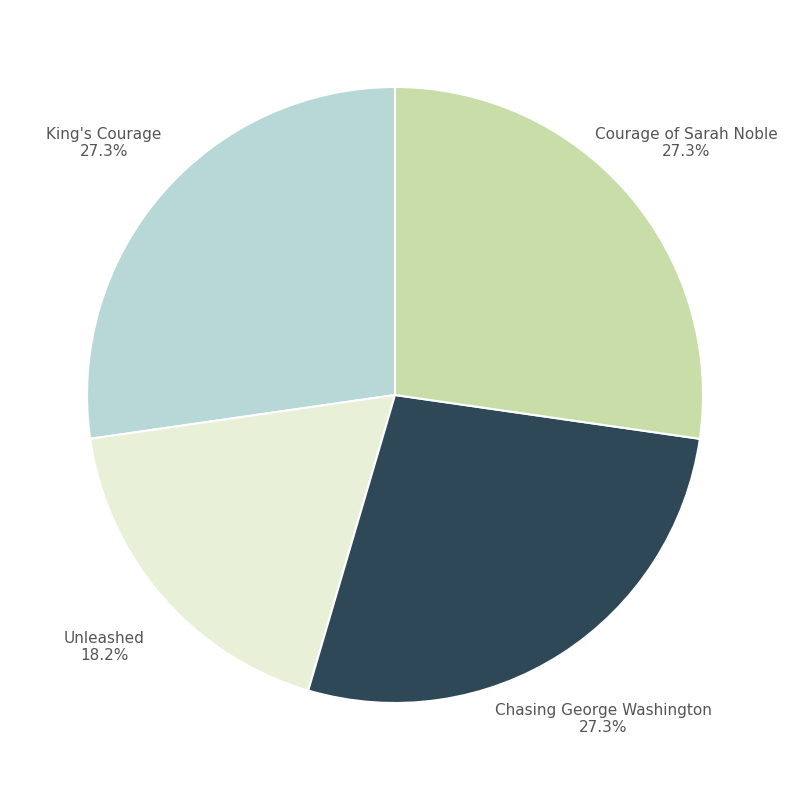

Is there any slice that represents more than half of the pie?

No